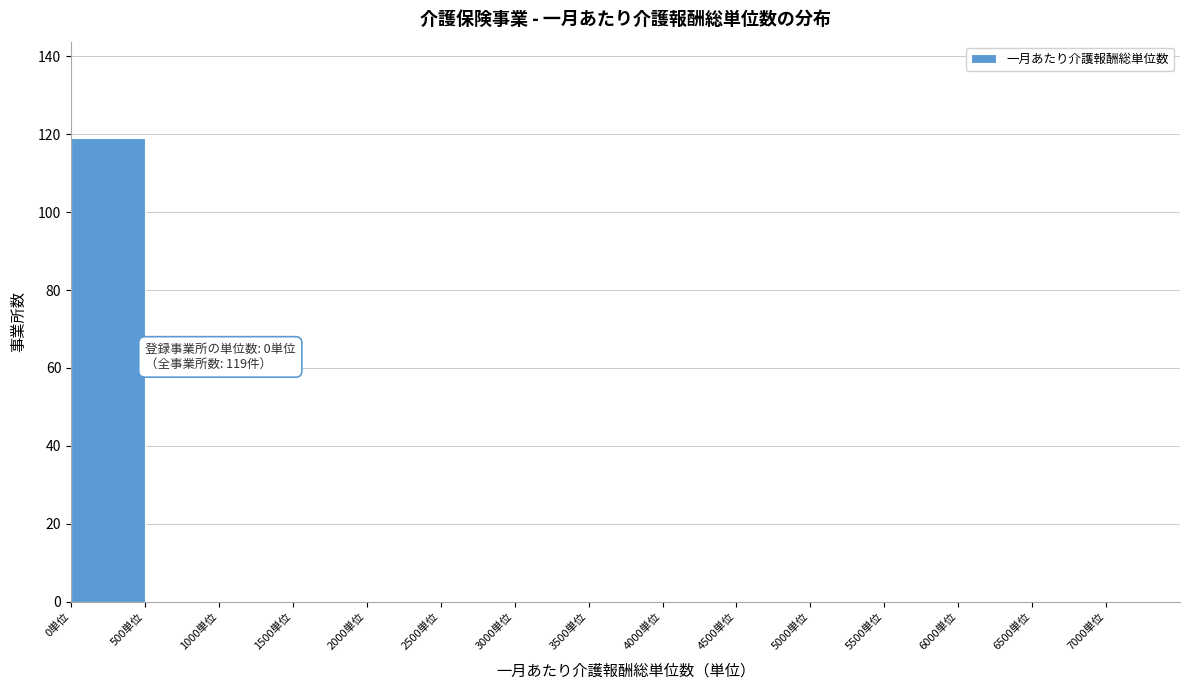

Which range on the x-axis has the tallest bar?

0 to 500